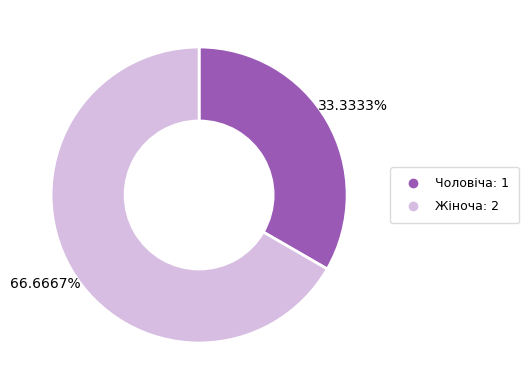

Does Чоловіча represent more than half of the total?

No